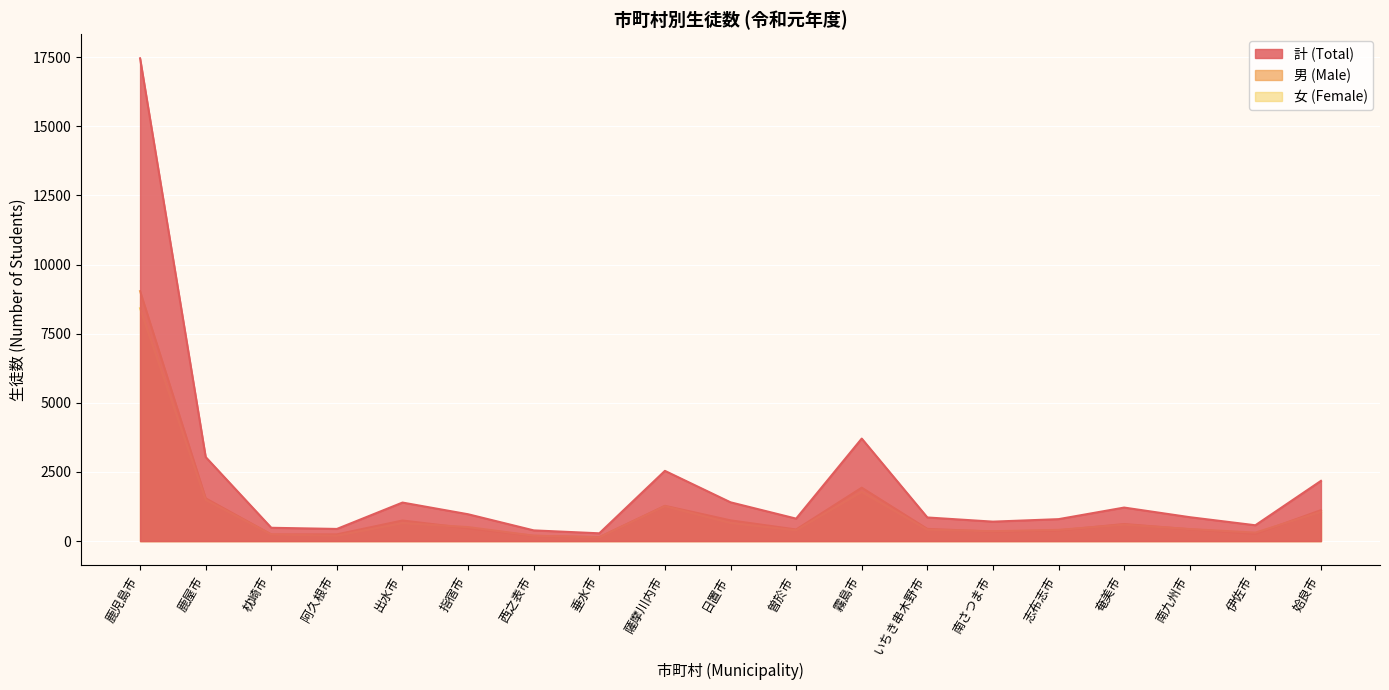

What is the spread (max minus min) of values at 志布志市?

407